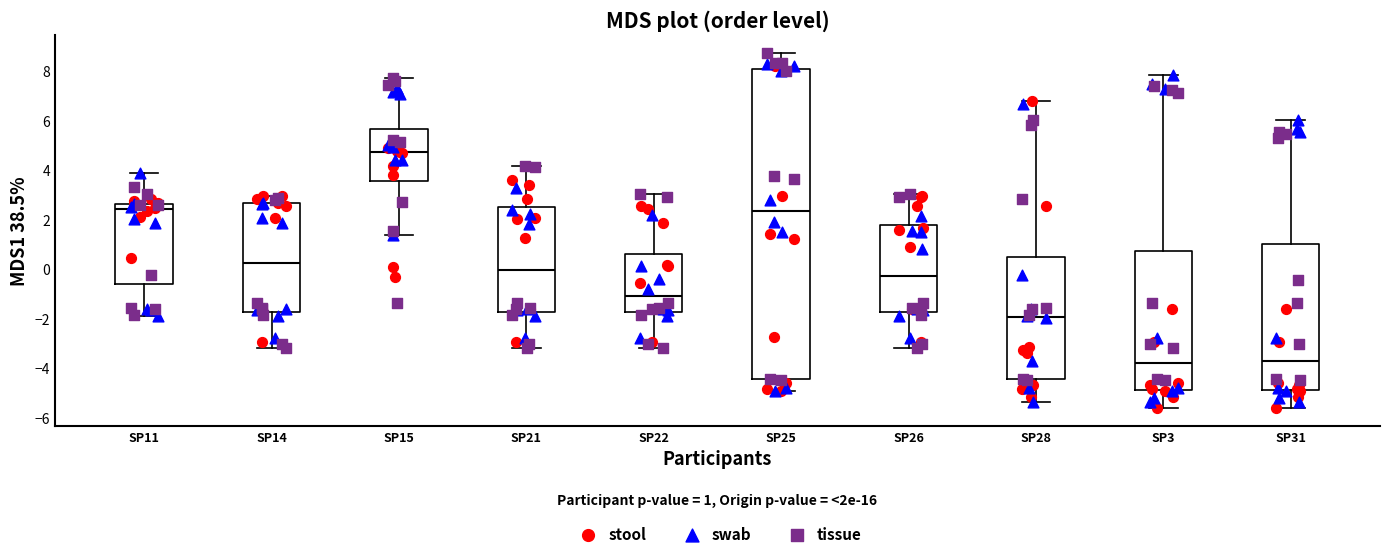

Which box has the highest median line?

SP15